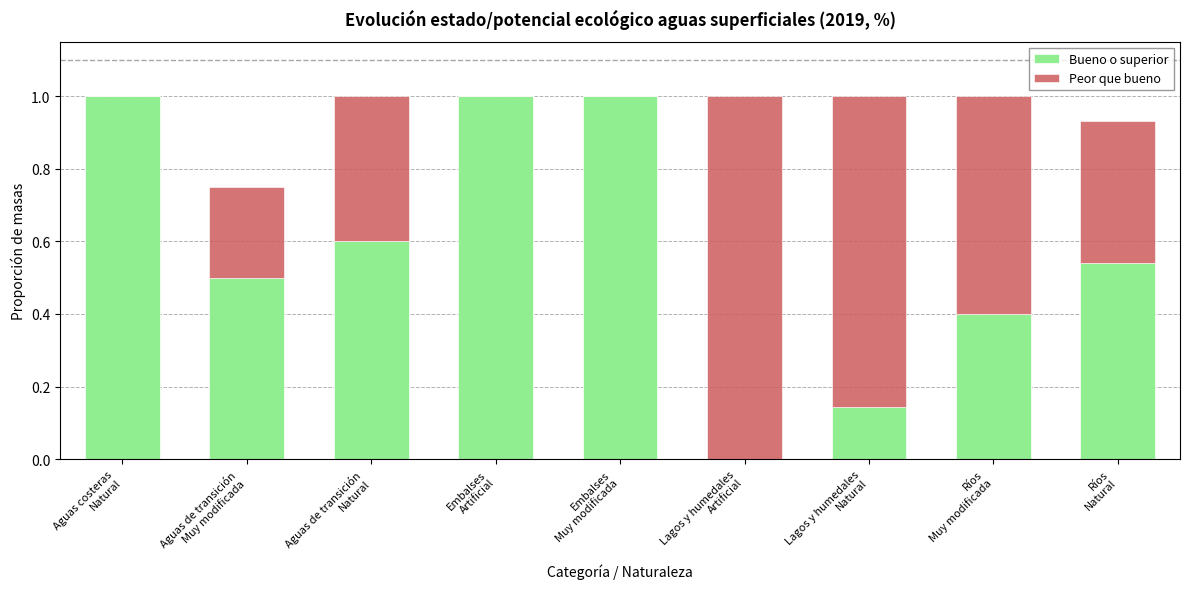

How many values in the Bueno o superior series exceed 0?

8